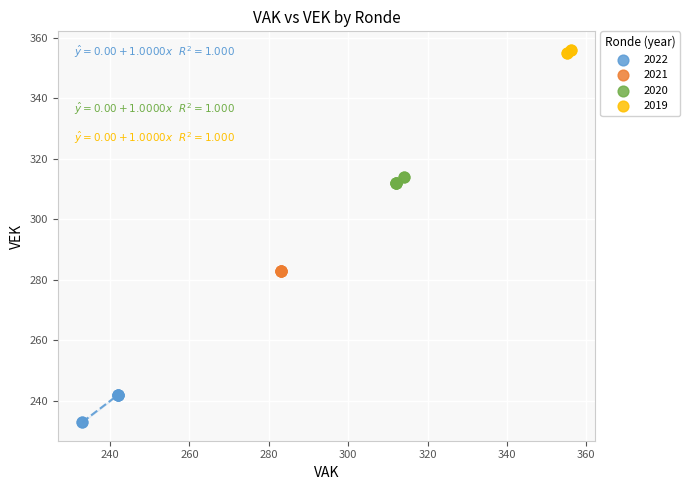

Which series reaches the minimum Y coordinate?

2022